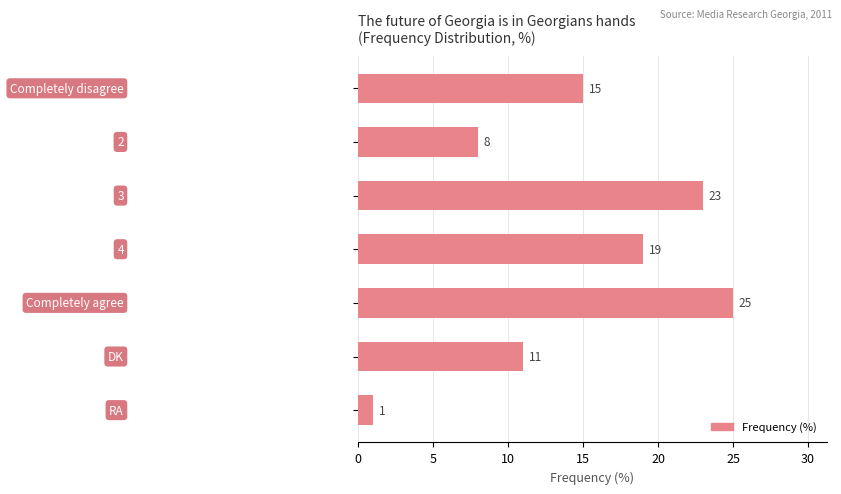

What is the average value?

15